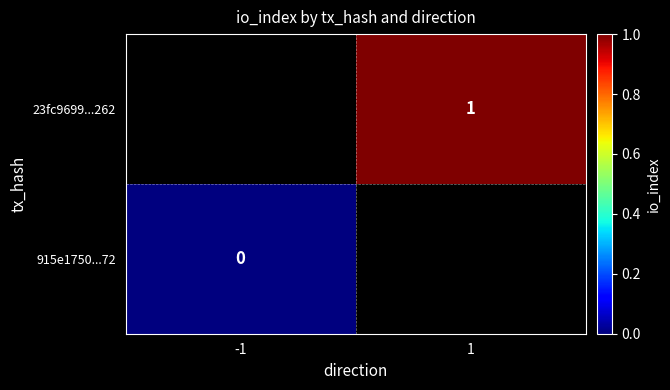

The 23fc9699...262 series shows 0 at 1. True or false?

False